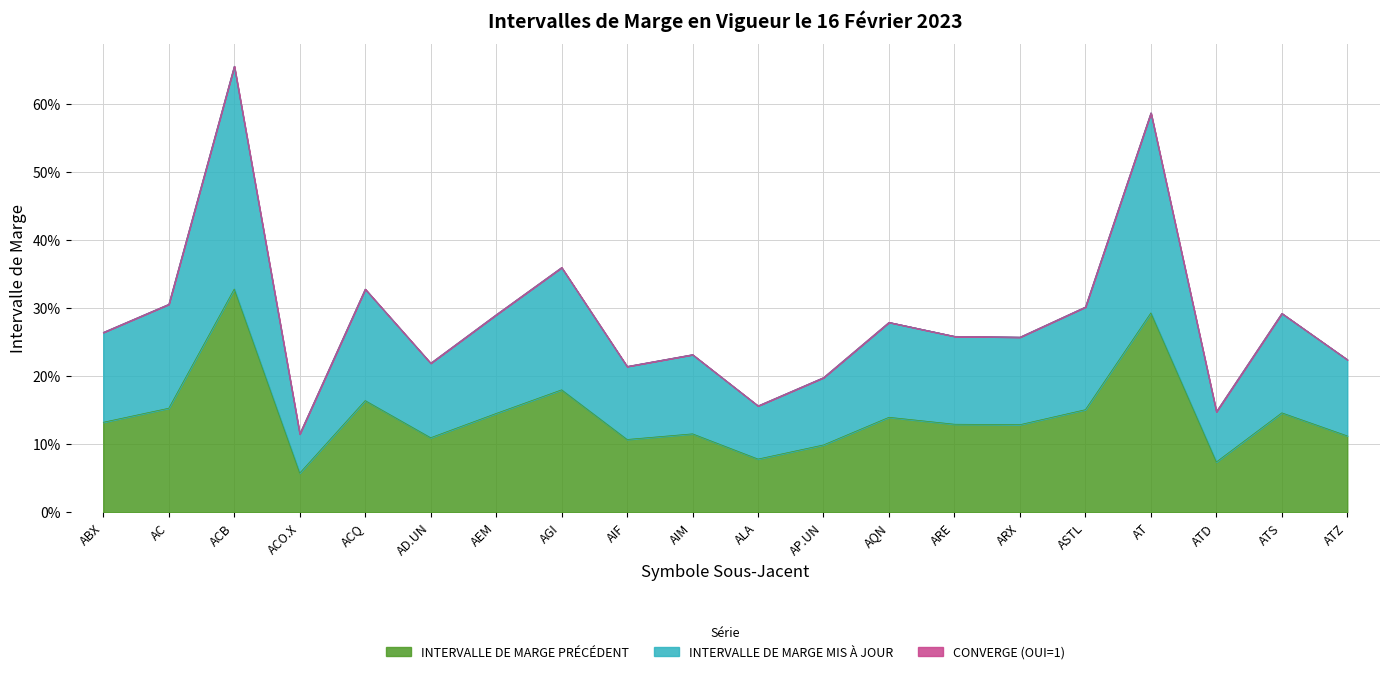

Reading right to left, what are all the values shown in this chart?

INTERVALLE DE MARGE PRÉCÉDENT: 0.1	0.1	0.1	0.3	0.2	0.1	0.1	0.1	0.1	0.1	0.1	0.1	0.2	0.1	0.1	0.2	0.1	0.3	0.2	0.1
INTERVALLE DE MARGE MIS À JOUR: 0.2	0.3	0.1	0.6	0.3	0.3	0.3	0.3	0.2	0.2	0.2	0.2	0.4	0.3	0.2	0.3	0.1	0.7	0.3	0.3